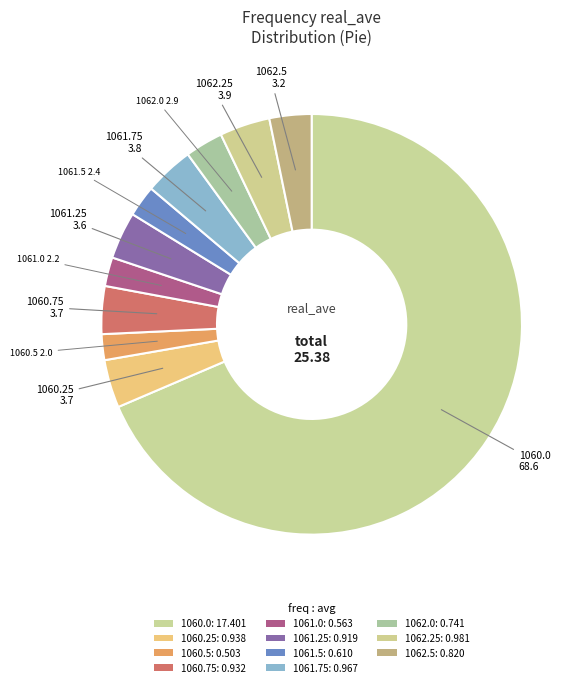

To the nearest percent, what portion does 1062.0 represent?

3%